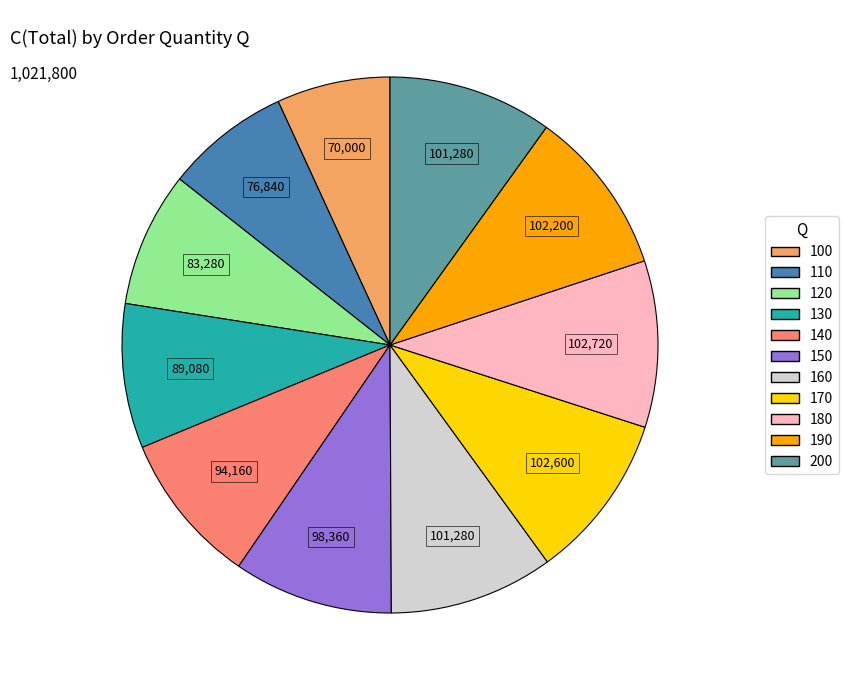

How many segments does this pie chart have?

11